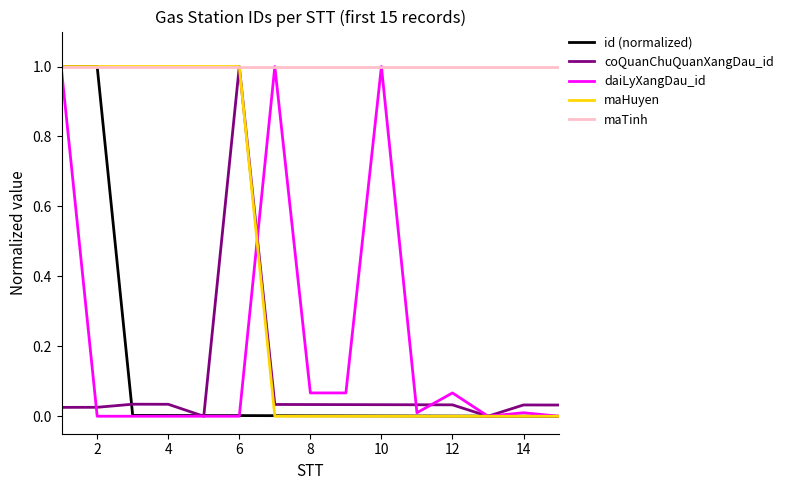

Which series has the largest total across all categories?

maTinh